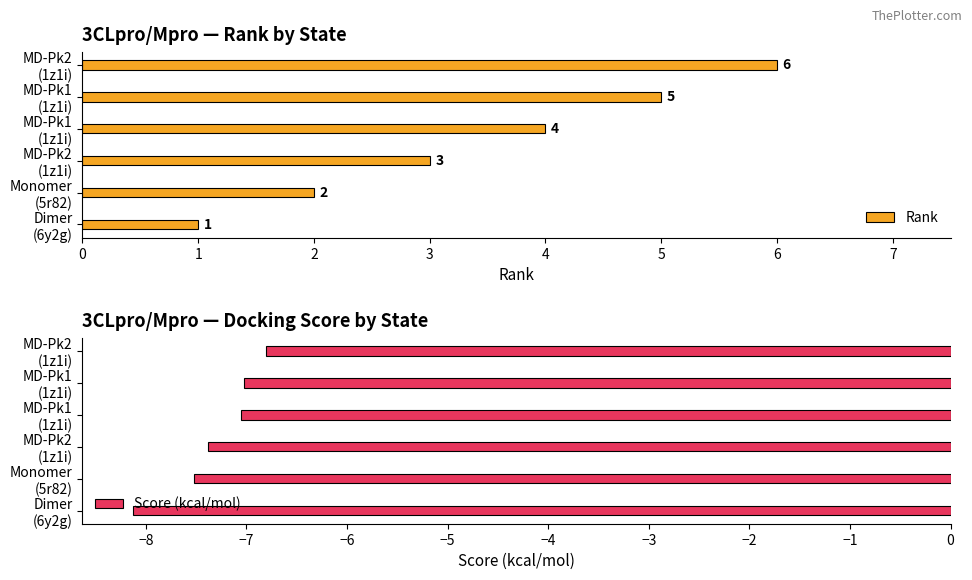

What is the average value of the Rank series?

3.5